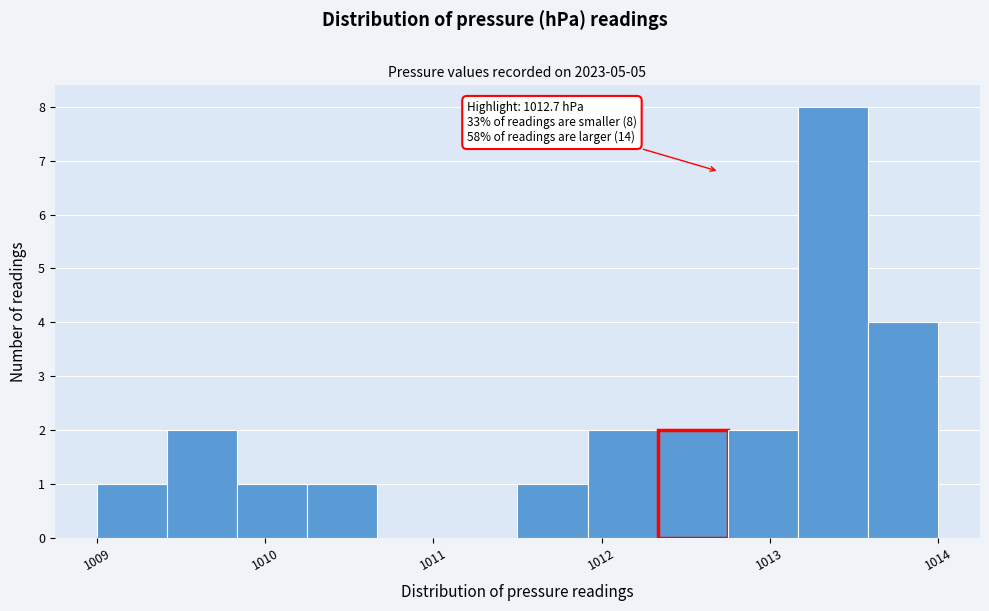

Which range on the x-axis has the tallest bar?

1013.2 to 1013.6